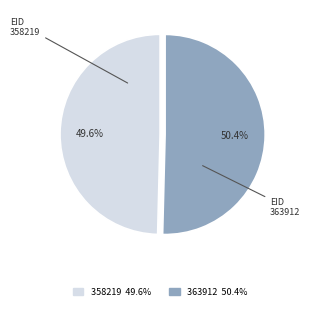

Approximately how many times larger is the value at 363912 compared to 358219?

1.0